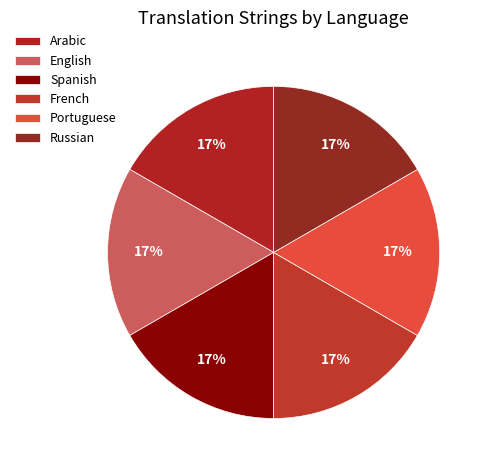

Count the number of slices in the pie.

6